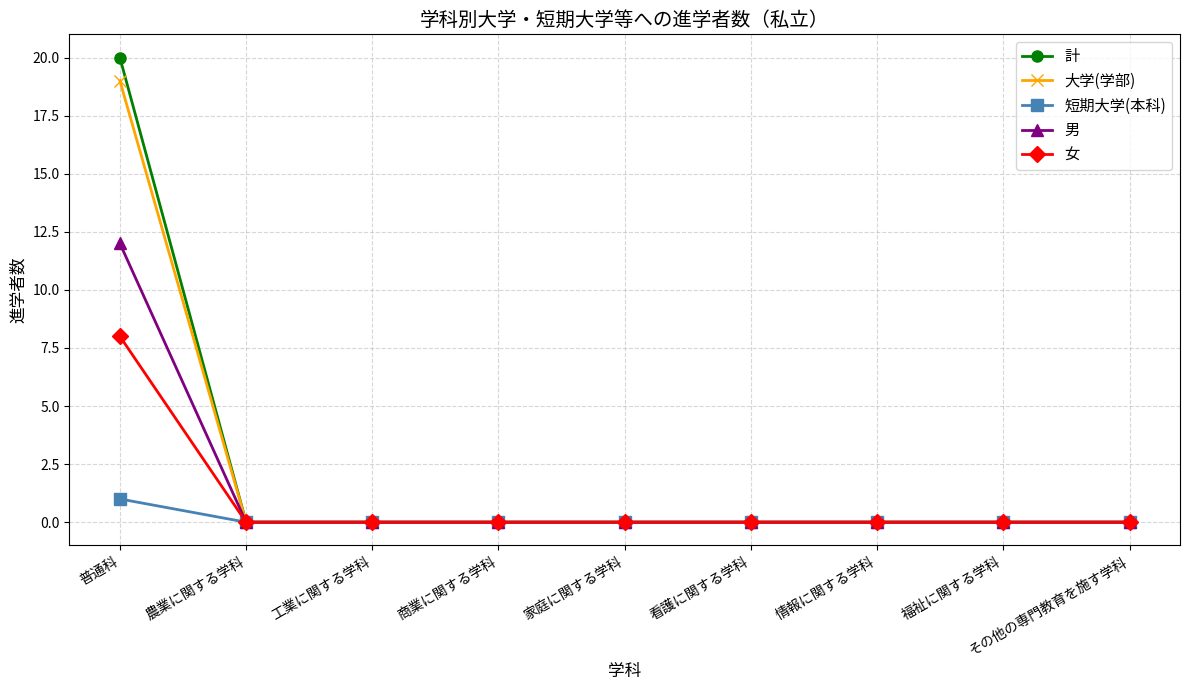

How many lines are shown in the chart?

5